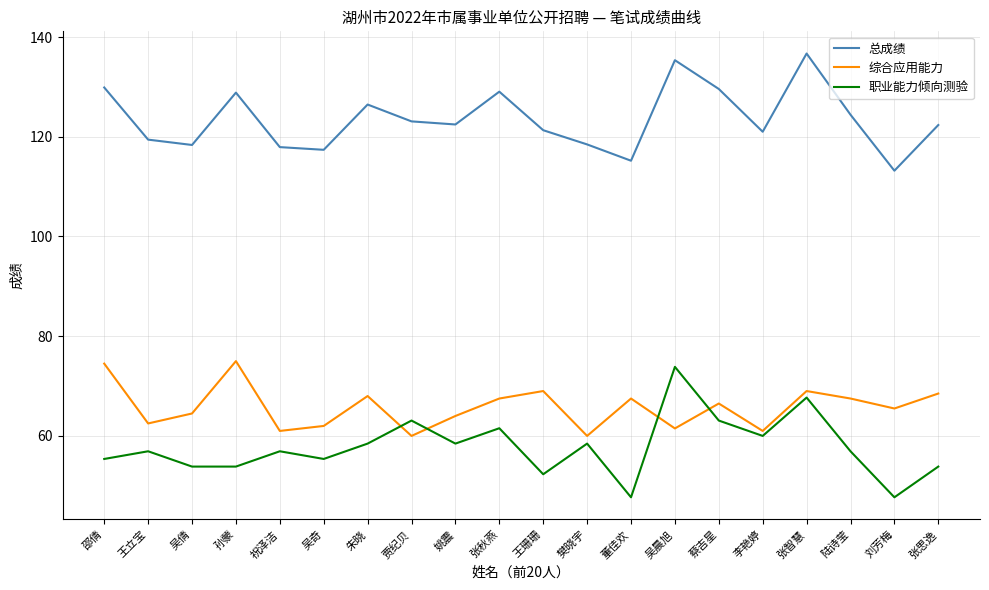

Which category has the highest value in the 职业能力倾向测验 series?

吴晨旭